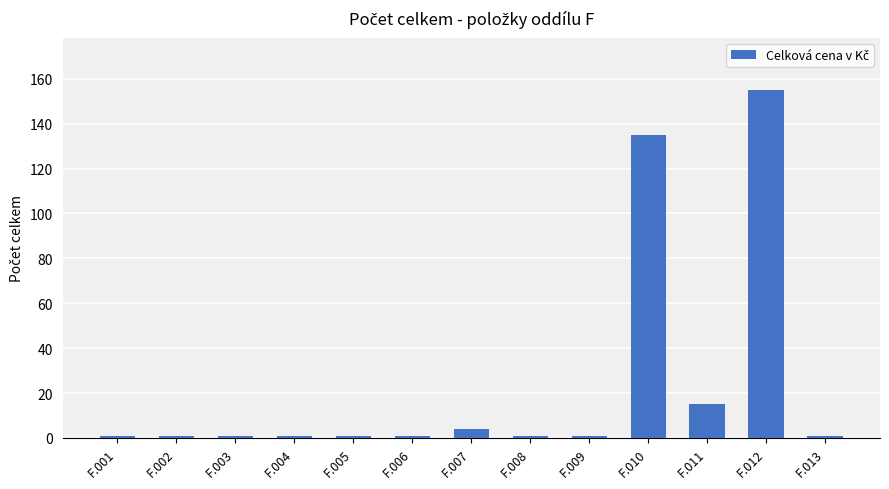

What is the minimum value shown in the chart?

1